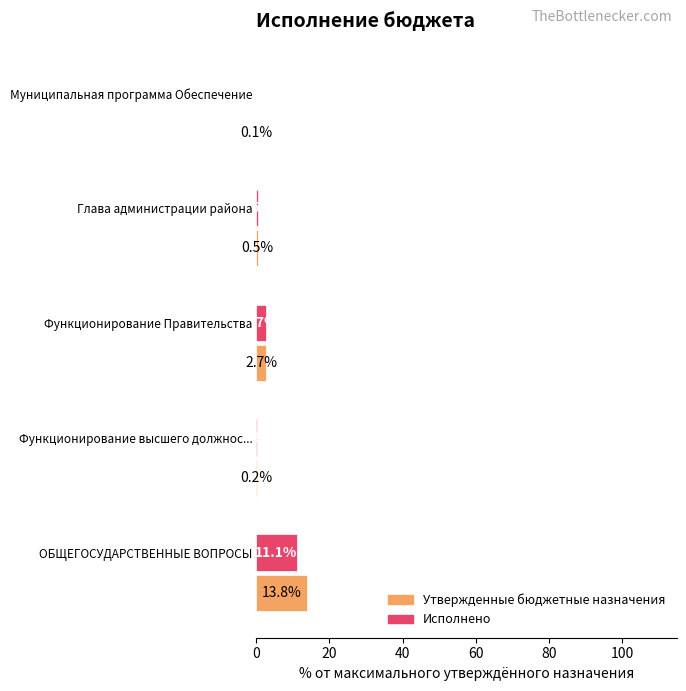

What is the maximum value shown in the chart?

13.8